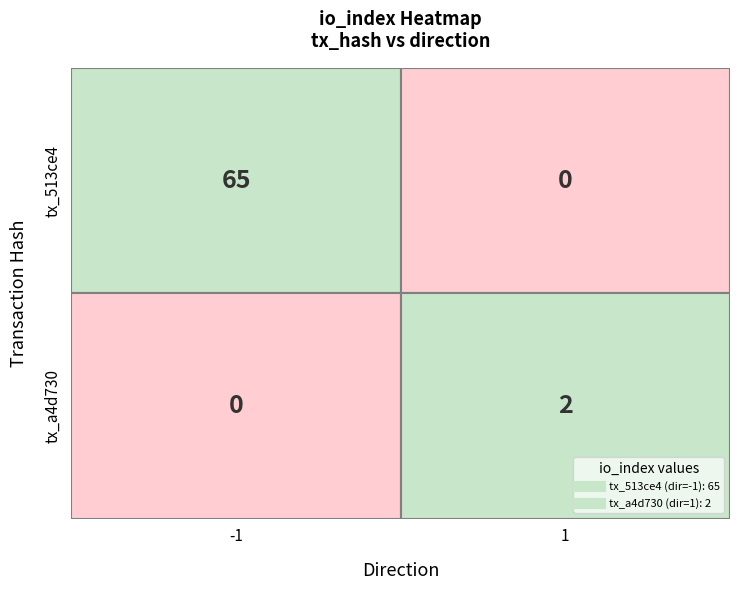

The value of 513ce47a62f8acfd0fc5d9ba7d2713475f25ba5 at direction is -1. True or false?

False